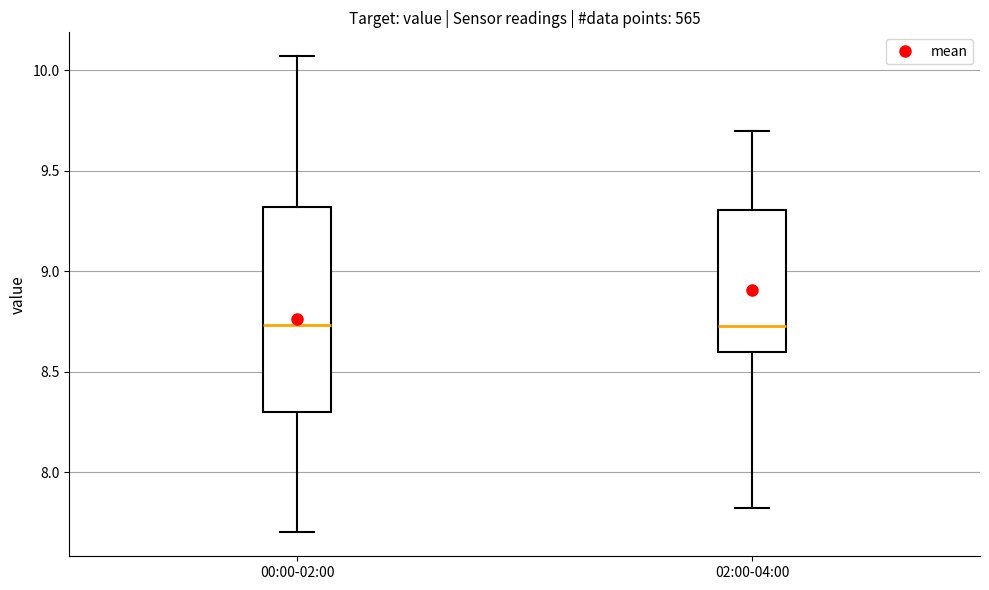

Reading left to right, read every box against the y-axis: the position of its median line, the range the box covers, and the ends of its whiskers. The values are not printed on the chart, so give them approximately, as read against the axis.

00:00-02:00: median 8.75, box 8.30 to 9.30, whiskers 7.70 to 10.05
02:00-04:00: median 8.75, box 8.60 to 9.30, whiskers 7.80 to 9.70